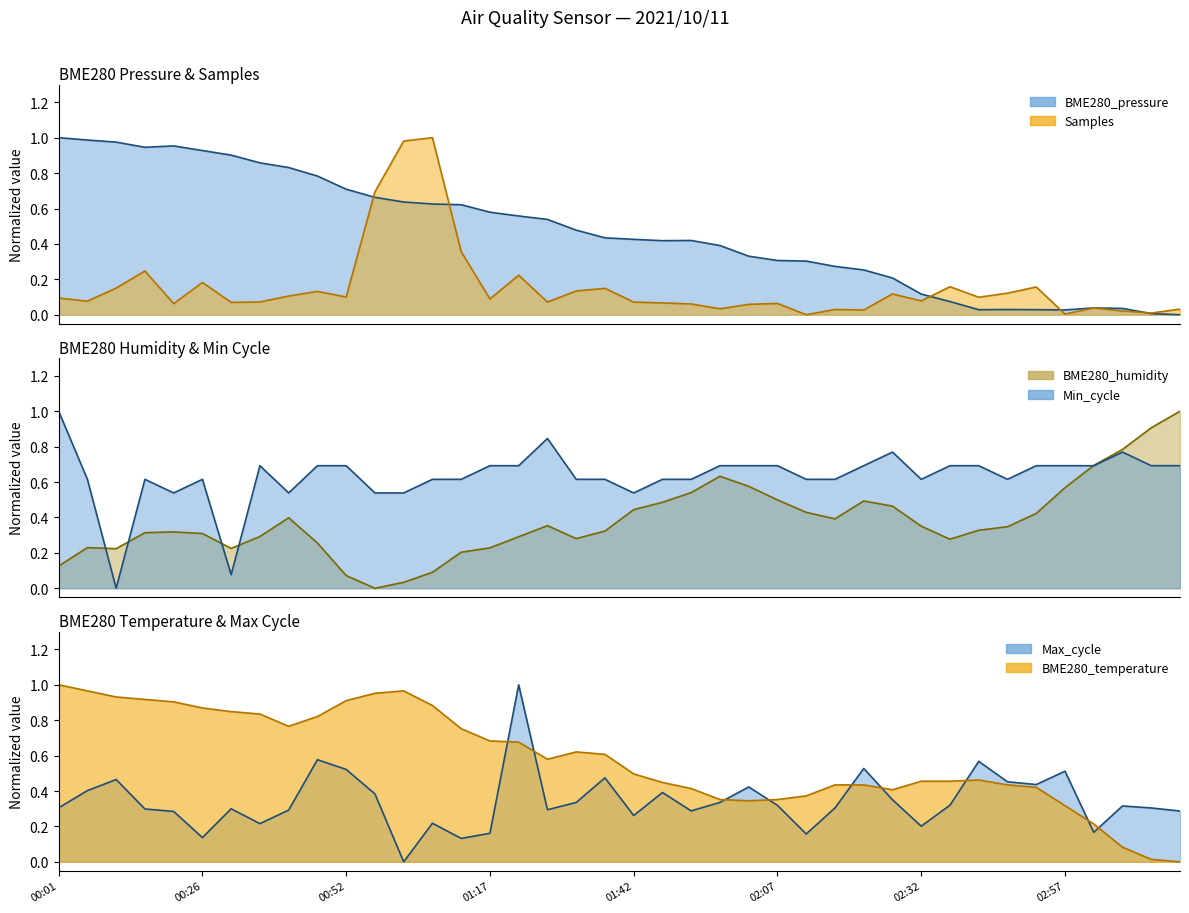

How many series are shown in this chart?

6